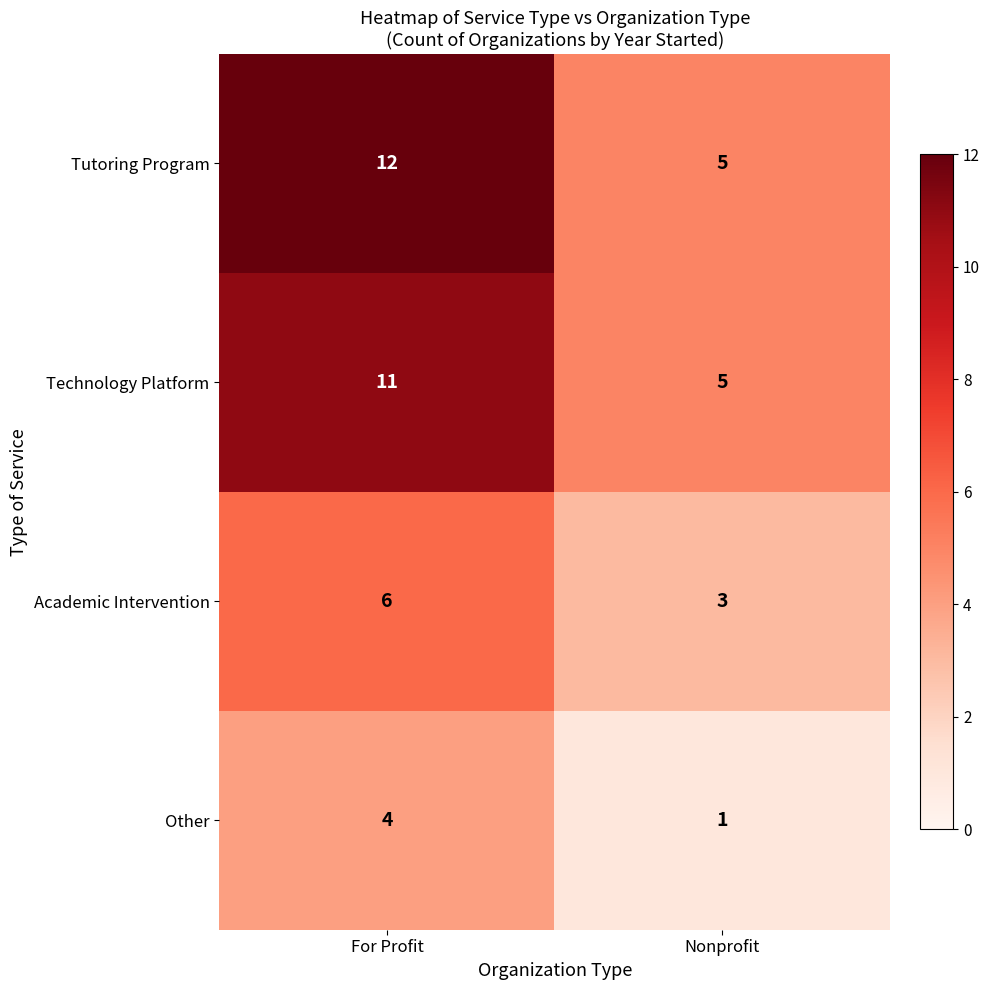

True or false: Other has a value of 1 at Nonprofit.

True